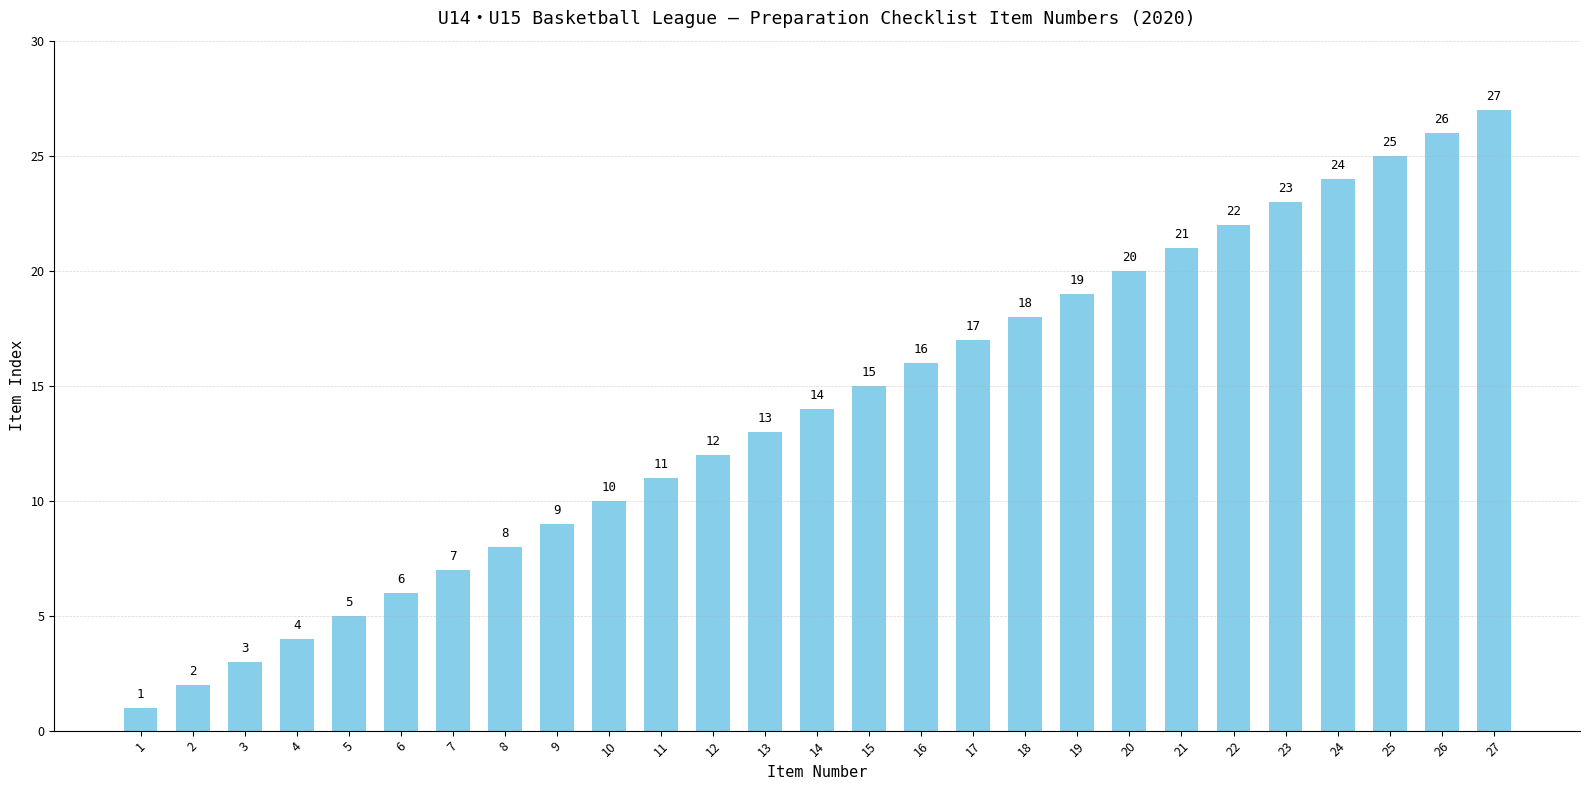

What is the smallest value displayed?

1